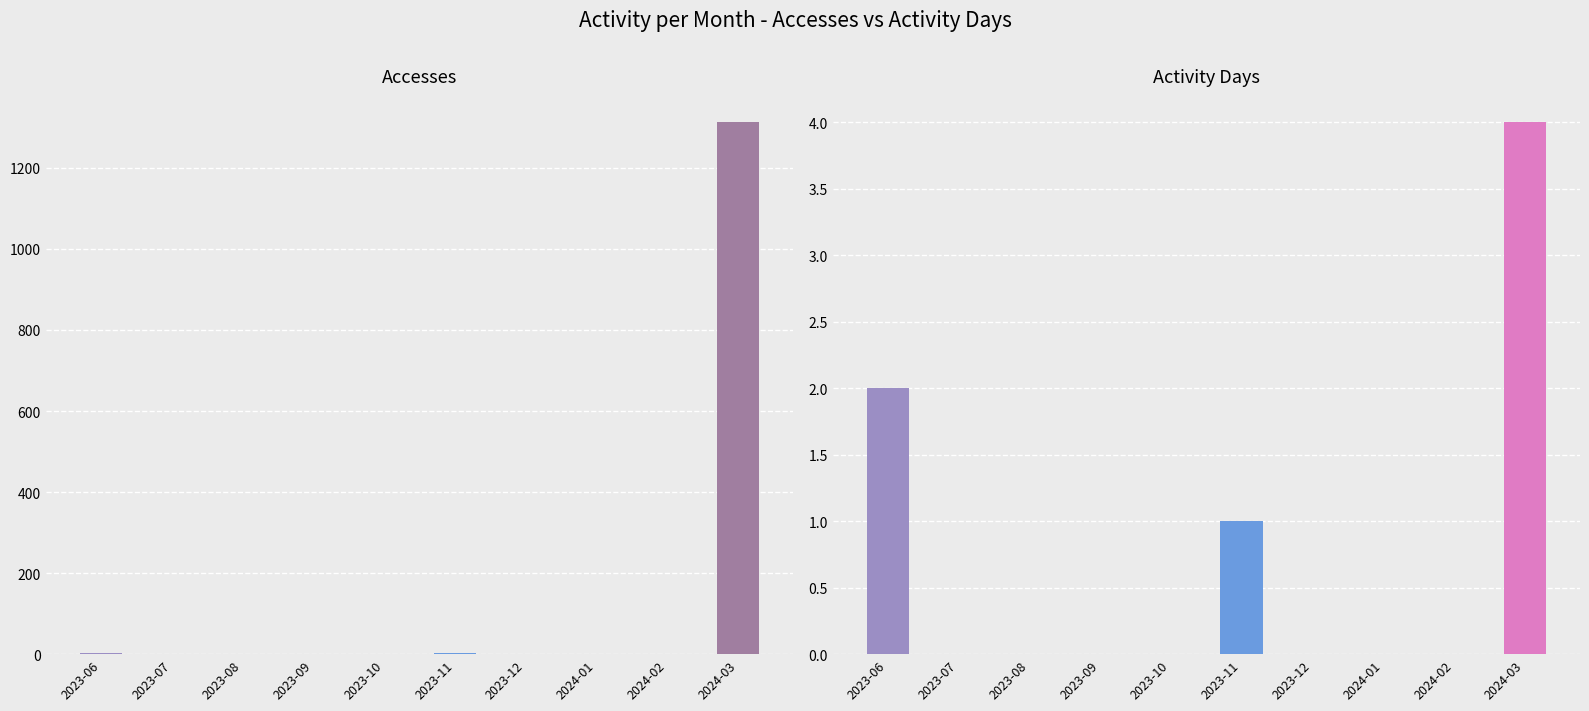

List the series in order of their peak value, lowest first.

Activity Days, Accesses